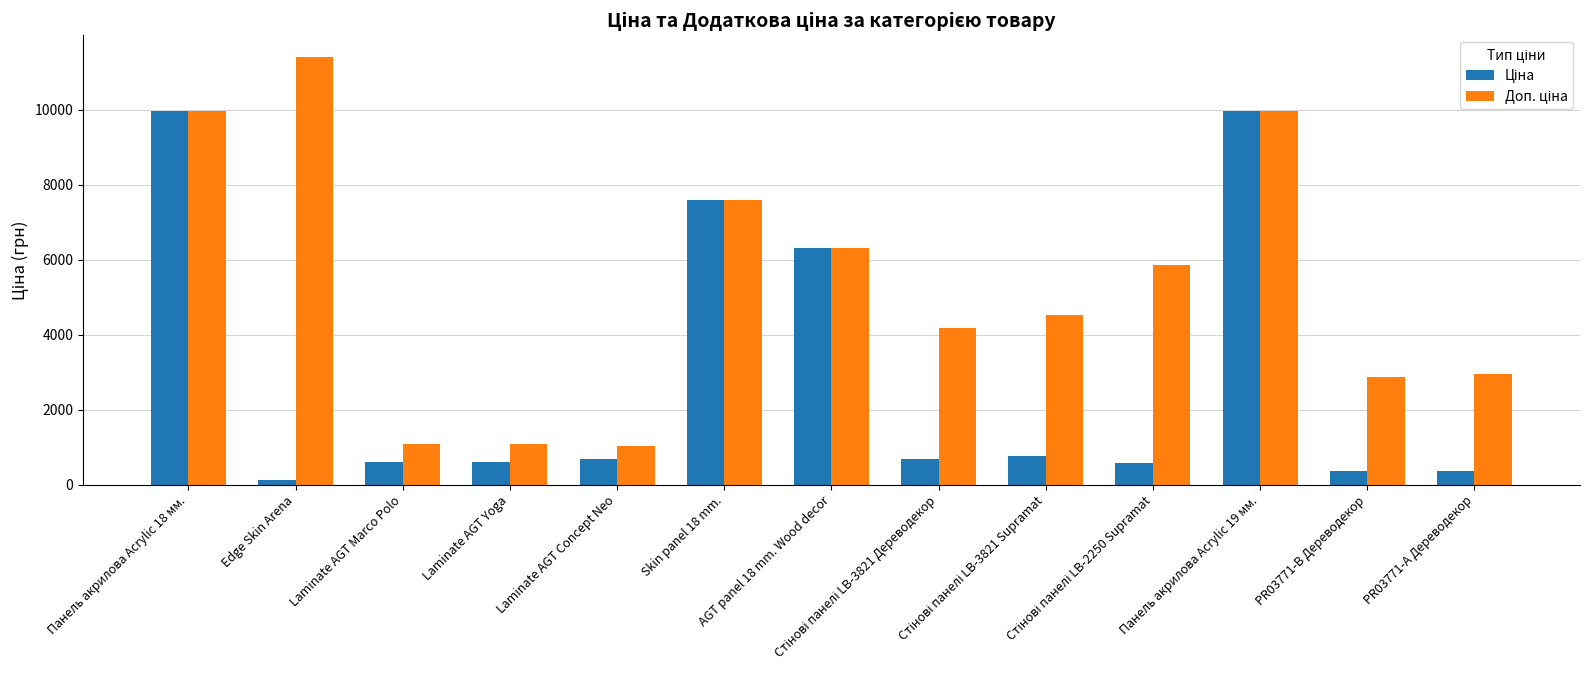

What is the greatest value displayed?

11410.0